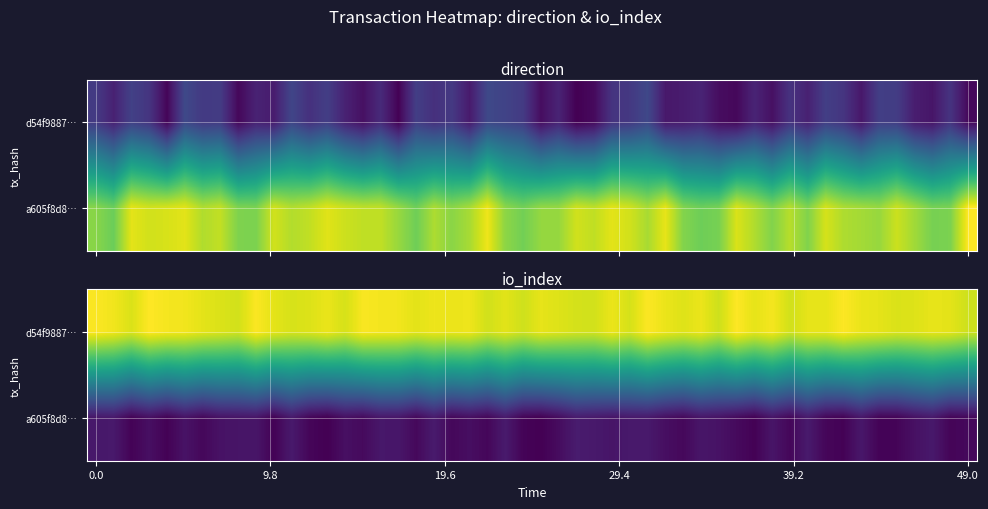

Reading left to right, extract all data points from this chart.

d54f98878f8d1052e8d8c6b8da6a608b041d39b: -1	9
a605f8d864df64d975d6169042c626daf8de0a1: 1	2